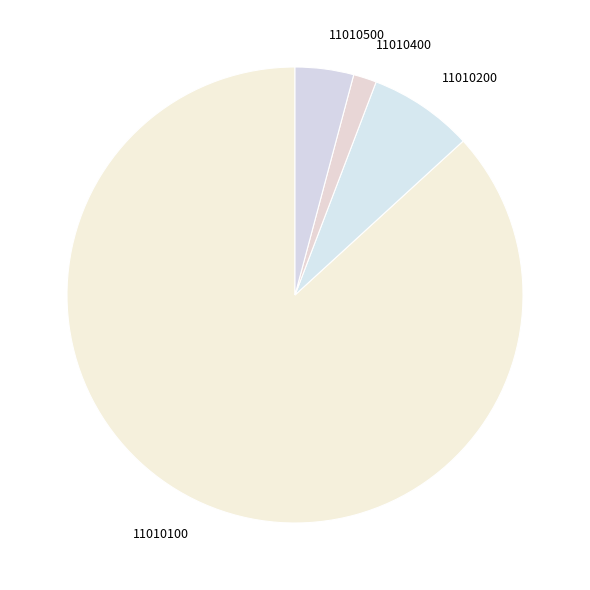

Combined, do 11010400 and 11010100 account for over 50%?

Yes